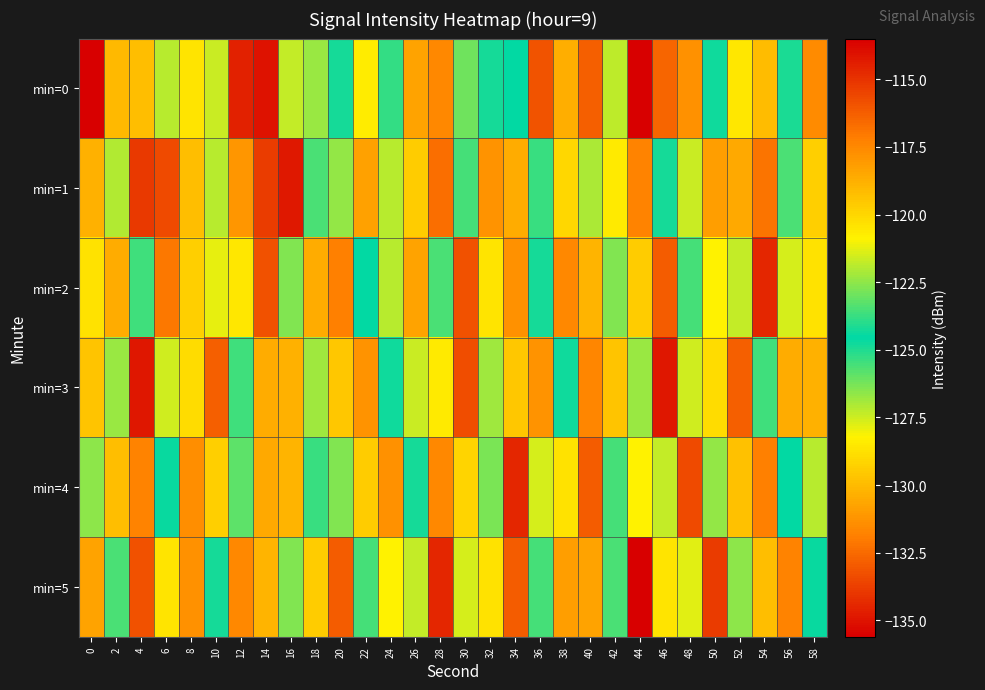

Reading right to left, extract all data points from this chart.

min=0: 58=-117.6	56=-124.9	54=-119.2	52=-120.6	50=-124.7	48=-117.8	46=-116.5	44=-135.6	42=-127.3	40=-116.3	38=-130.4	36=-115.9	34=-124.6	32=-124.9	30=-123.0	28=-117.5	26=-118.4	24=-123.8	22=-120.7	20=-124.3	18=-122.4	16=-121.7	14=-135.0	12=-114.5	10=-121.7	8=-120.5	6=-127.2	4=-119.3	2=-119.1	0=-113.5
min=1: 58=-119.8	56=-123.5	54=-116.9	52=-130.6	50=-118.2	48=-121.7	46=-124.9	44=-117.3	42=-128.4	40=-122.1	38=-120.0	36=-125.3	34=-118.7	32=-131.2	30=-123.6	28=-116.8	26=-129.4	24=-121.9	22=-118.3	20=-122.5	18=-125.6	16=-134.9	14=-133.8	12=-118.0	10=-127.2	8=-119.3	6=-115.7	4=-133.9	2=-127.1	0=-118.8
min=2: 58=-128.8	56=-121.5	54=-114.7	52=-127.3	50=-120.9	48=-123.6	46=-116.2	44=-129.4	42=-122.7	40=-118.9	38=-131.6	36=-124.2	34=-117.8	32=-120.5	30=-133.2	28=-125.7	26=-118.3	24=-121.9	22=-124.6	20=-117.2	18=-130.4	16=-122.7	14=-115.9	12=-128.6	10=-121.2	8=-119.8	6=-132.1	4=-125.5	2=-118.7	0=-120.3
min=3: 58=-118.8	56=-130.4	54=-123.7	52=-116.3	50=-128.9	48=-121.6	46=-114.2	44=-126.8	42=-119.5	40=-131.7	38=-124.3	36=-117.9	34=-129.6	32=-122.2	30=-115.8	28=-128.4	26=-121.7	24=-124.3	22=-117.9	20=-129.6	18=-122.2	16=-118.8	14=-130.4	12=-123.7	10=-116.3	8=-128.9	6=-121.6	4=-114.2	2=-126.8	0=-119.5
min=4: 58=-121.9	56=-124.6	54=-117.2	52=-129.8	50=-122.5	48=-115.7	46=-127.3	44=-120.9	42=-123.6	40=-116.2	38=-128.8	36=-121.5	34=-114.7	32=-126.3	30=-119.9	28=-131.6	26=-124.2	24=-117.8	22=-129.4	20=-122.7	18=-125.3	16=-118.9	14=-130.6	12=-123.2	10=-119.8	8=-131.4	6=-124.7	4=-117.3	2=-129.9	0=-122.6
min=5: 58=-124.7	56=-117.3	54=-129.9	52=-122.6	50=-115.2	48=-127.8	46=-120.5	44=-113.2	42=-125.7	40=-118.3	38=-130.9	36=-123.6	34=-116.2	32=-128.8	30=-121.5	28=-114.7	26=-127.3	24=-120.9	22=-123.6	20=-116.2	18=-129.4	16=-122.7	14=-118.9	12=-131.6	10=-124.2	8=-117.8	6=-120.5	4=-133.2	2=-125.7	0=-118.3